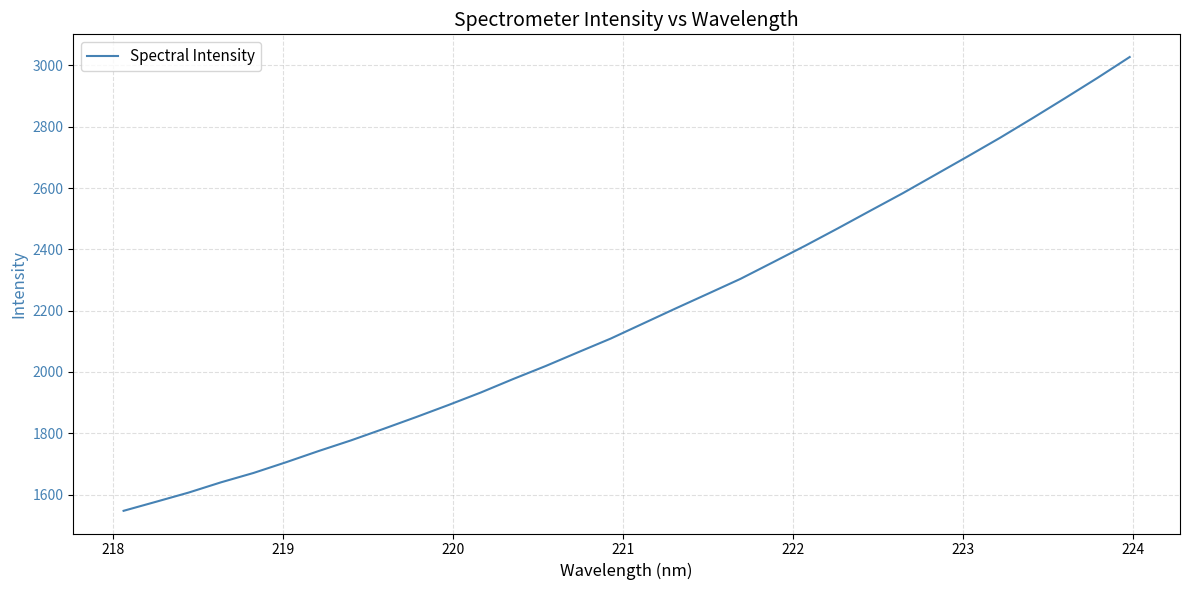

What is the difference between the maximum and minimum values?

1480.2